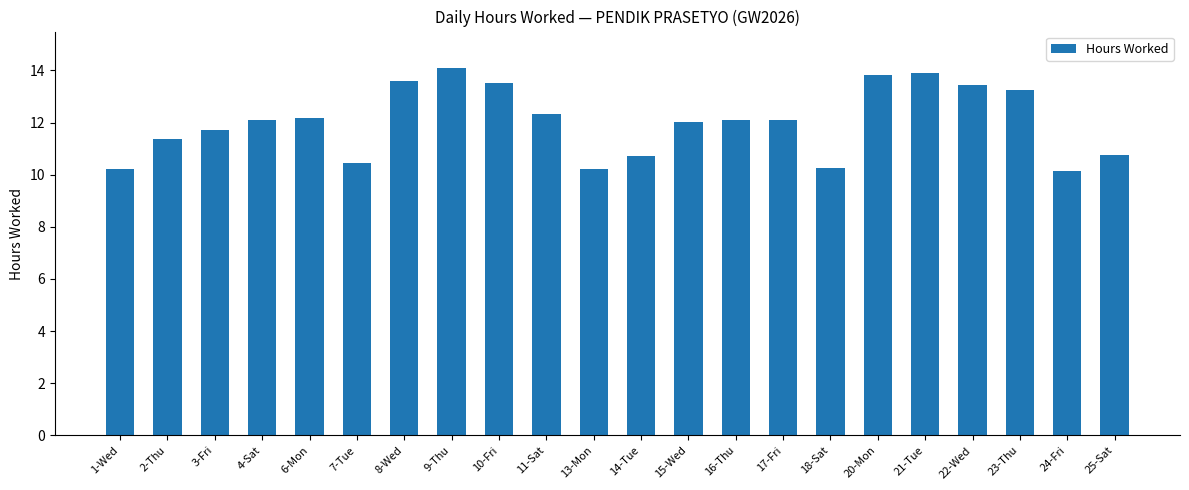

What is the label of the 2nd bar from the left?

2-Thu